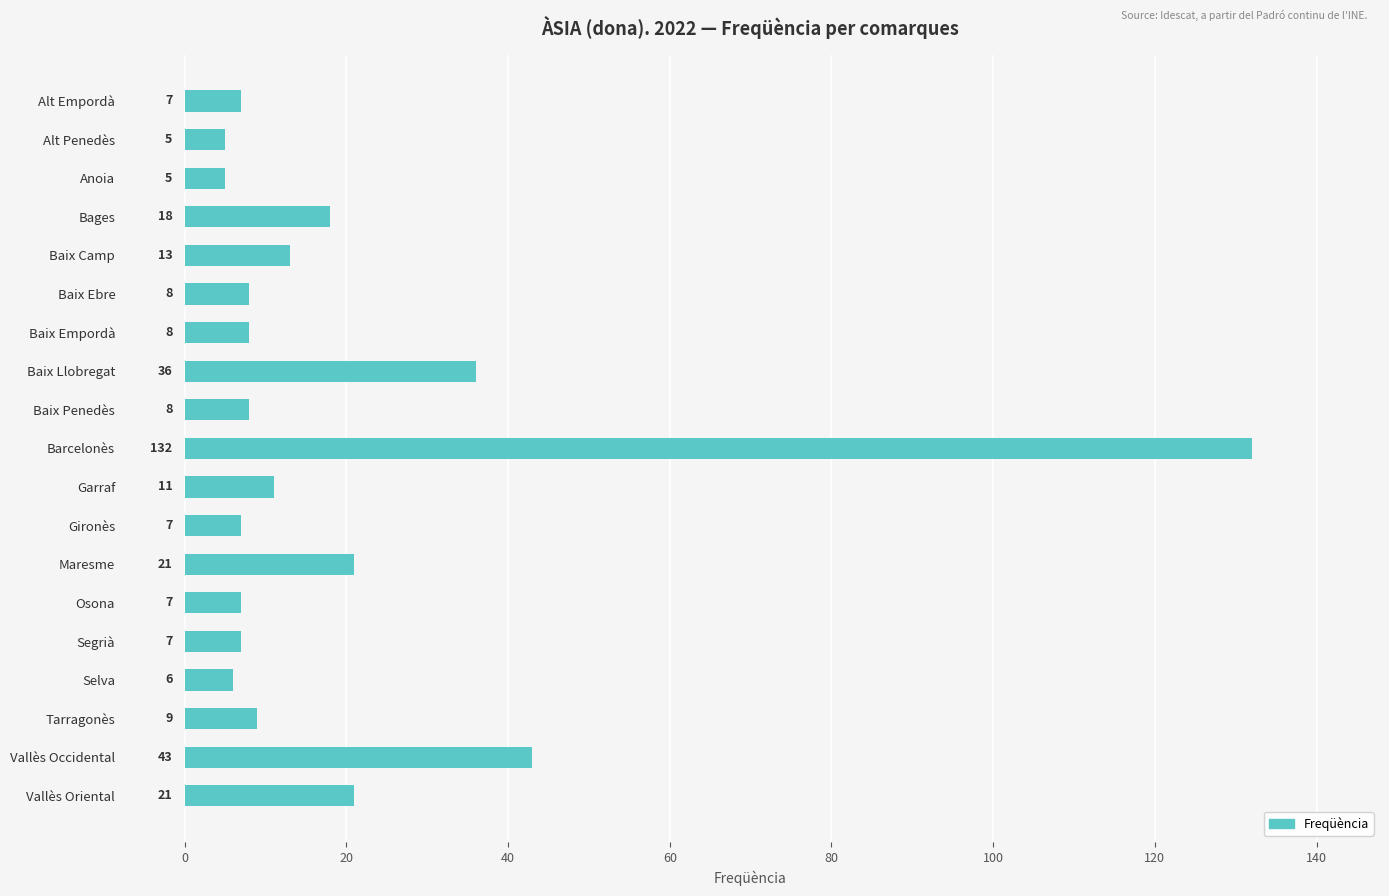

Reading bottom to top, what are all the values shown in this chart?

Vallès Oriental=21	Vallès Occidental=43	Tarragonès=9	Selva=6	Segrià=7	Osona=7	Maresme=21	Gironès=7	Garraf=11	Barcelonès=132	Baix Penedès=8	Baix Llobregat=36	Baix Empordà=8	Baix Ebre=8	Baix Camp=13	Bages=18	Anoia=5	Alt Penedès=5	Alt Empordà=7